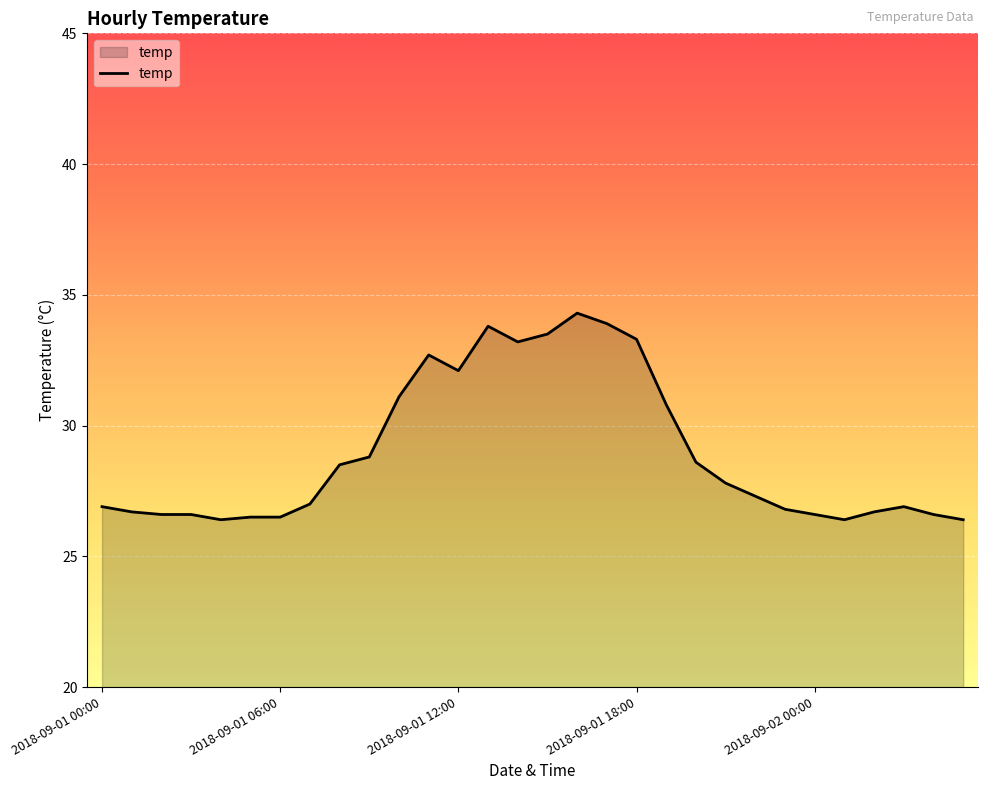

What is the difference between the maximum and minimum values?

7.9